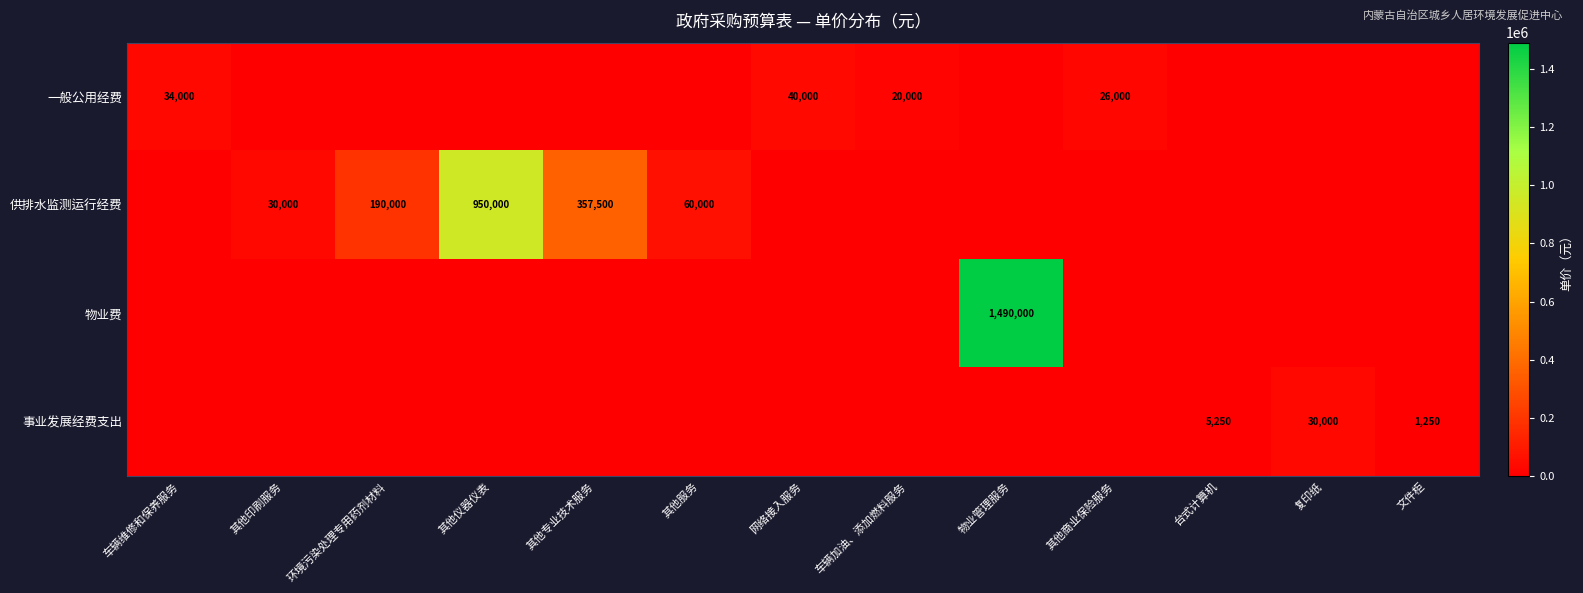

Is it true that 一般公用经费 equals 34000 at 车辆维修和保养服务?

True